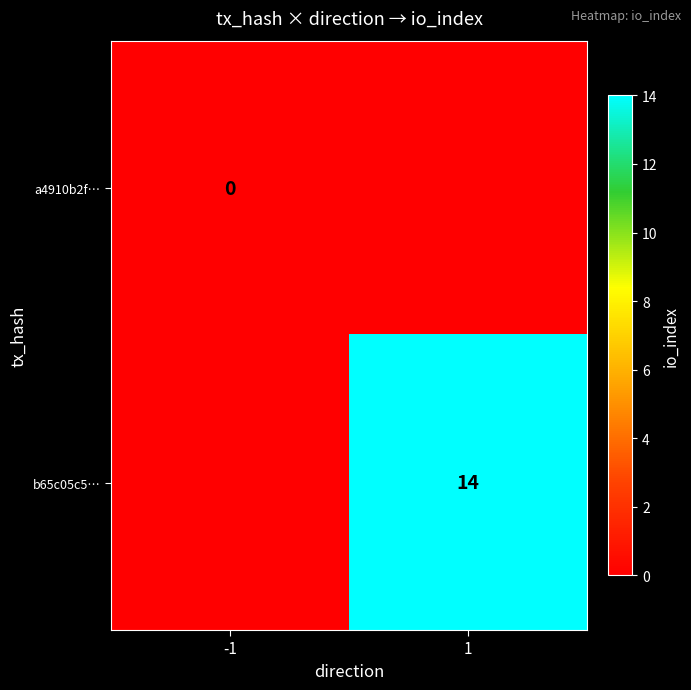

Is the value of b65c05c5… at 1 greater than the value of a4910b2f… at -1?

Yes